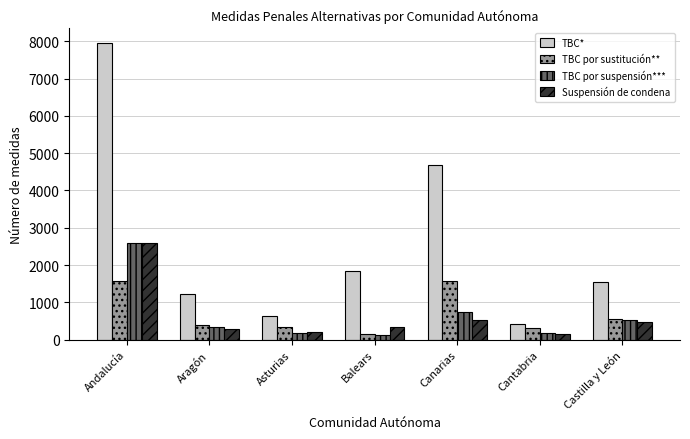

What position from the right is Andalucía?

7